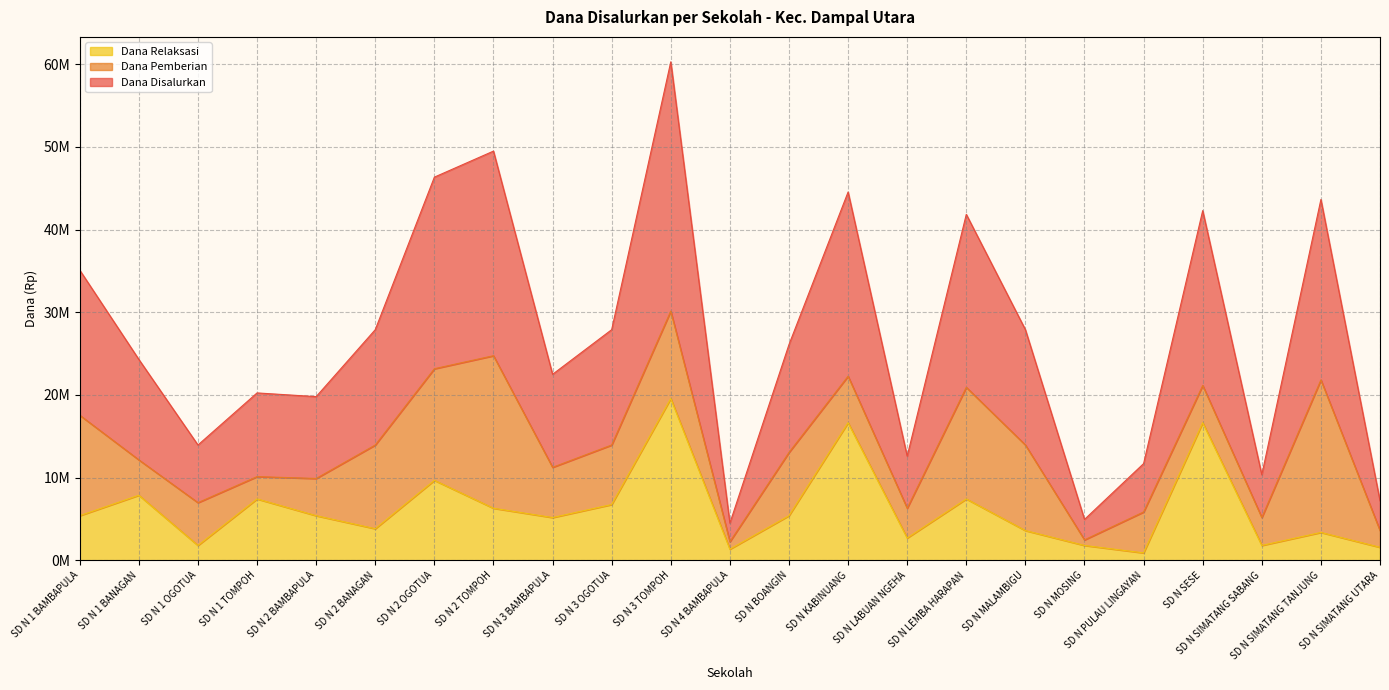

What is the label of the 22nd point from the left?

SD N SIMATANG TANJUNG